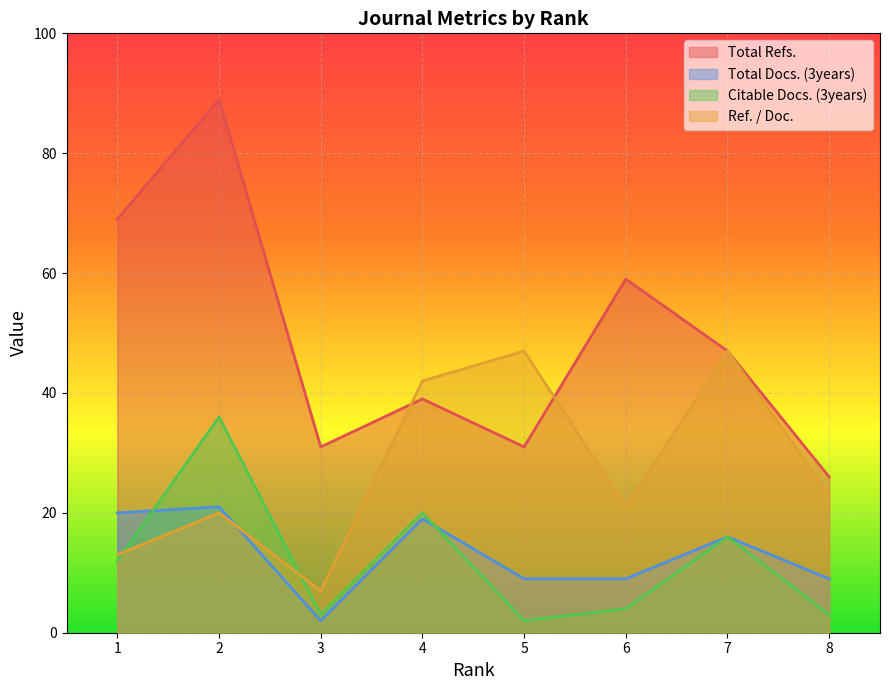

At which category is the sum across all series the highest?

2